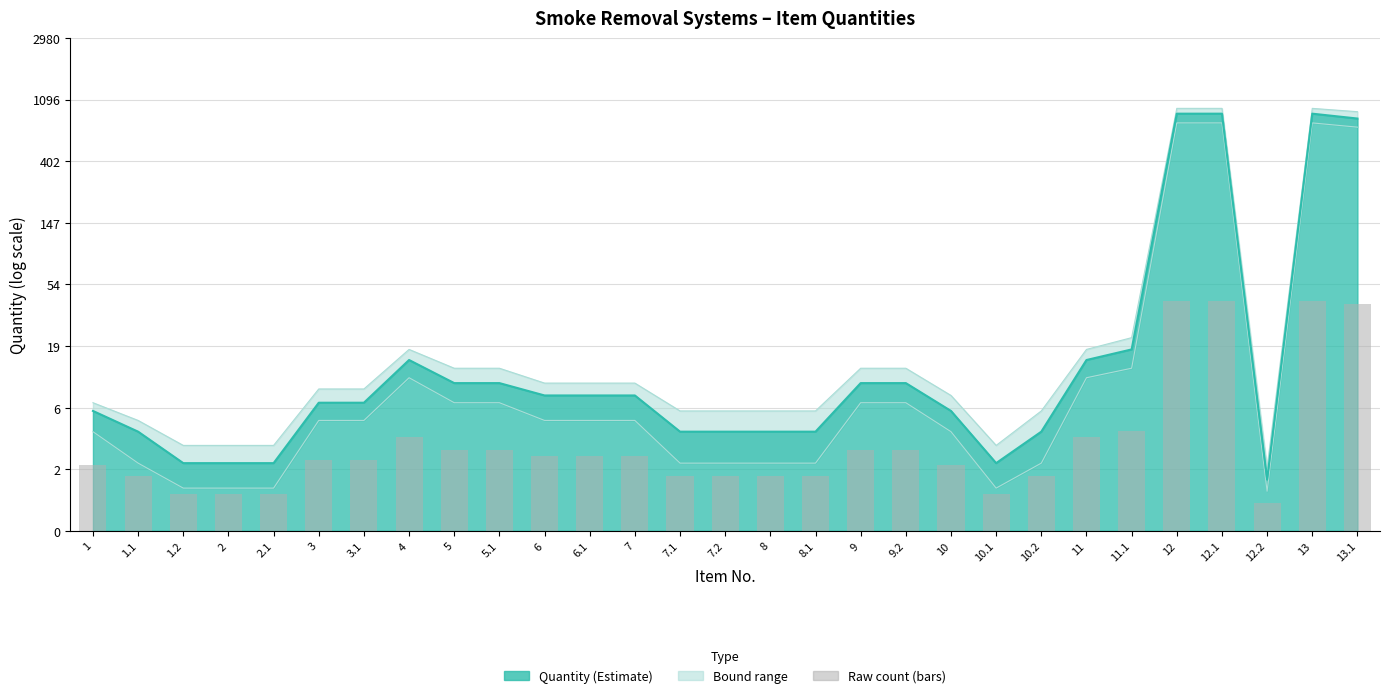

The chart shows a value of 0.9 at 10.2. True or false?

True